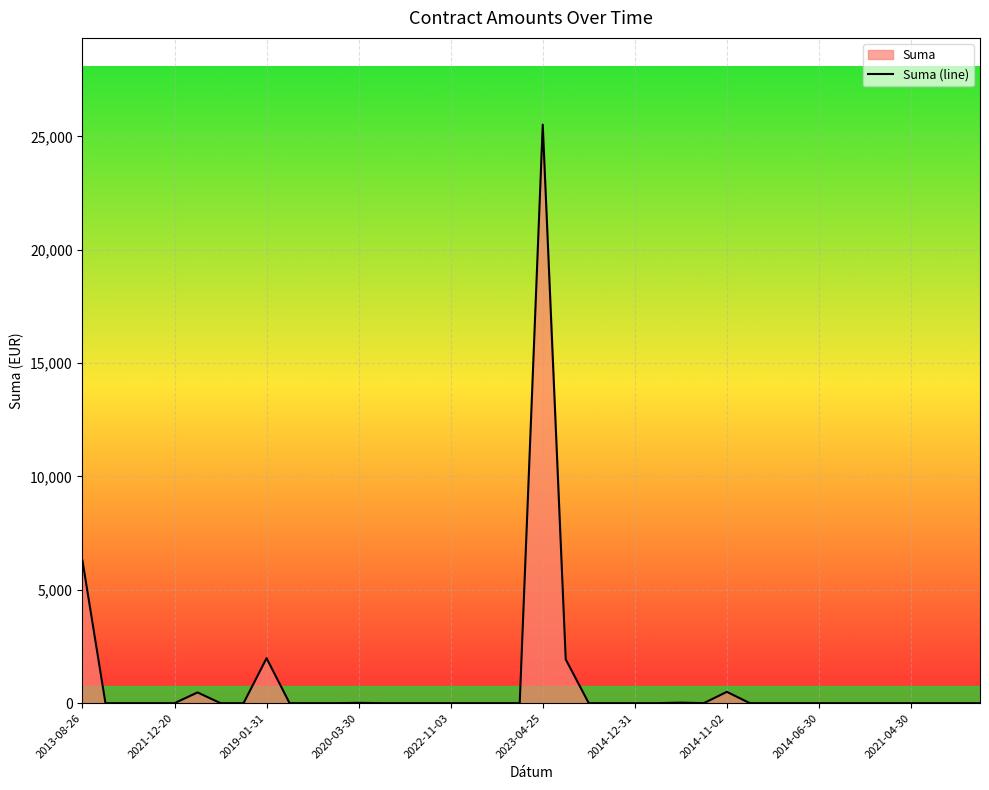

How many interior local valleys (lower than both neighbors) does the data have?

1